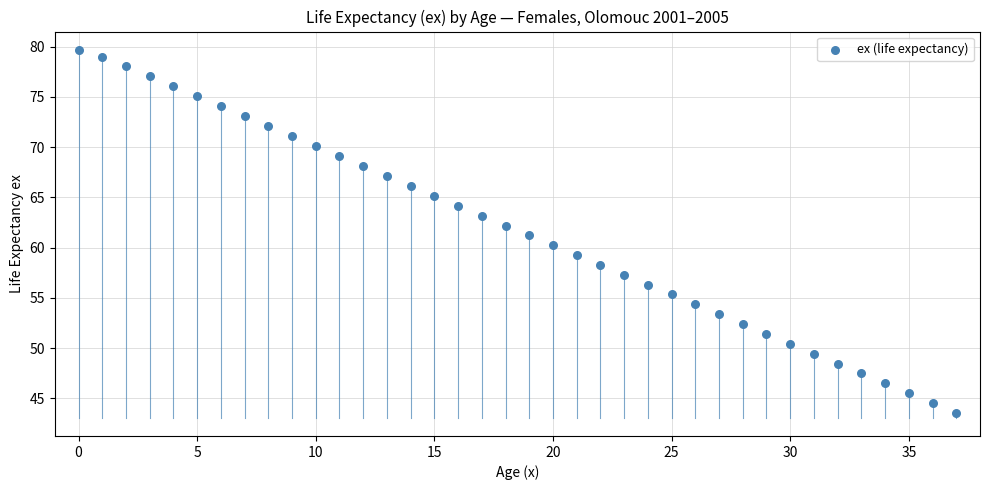

What is the range of Y values (max minus min)?

36.1